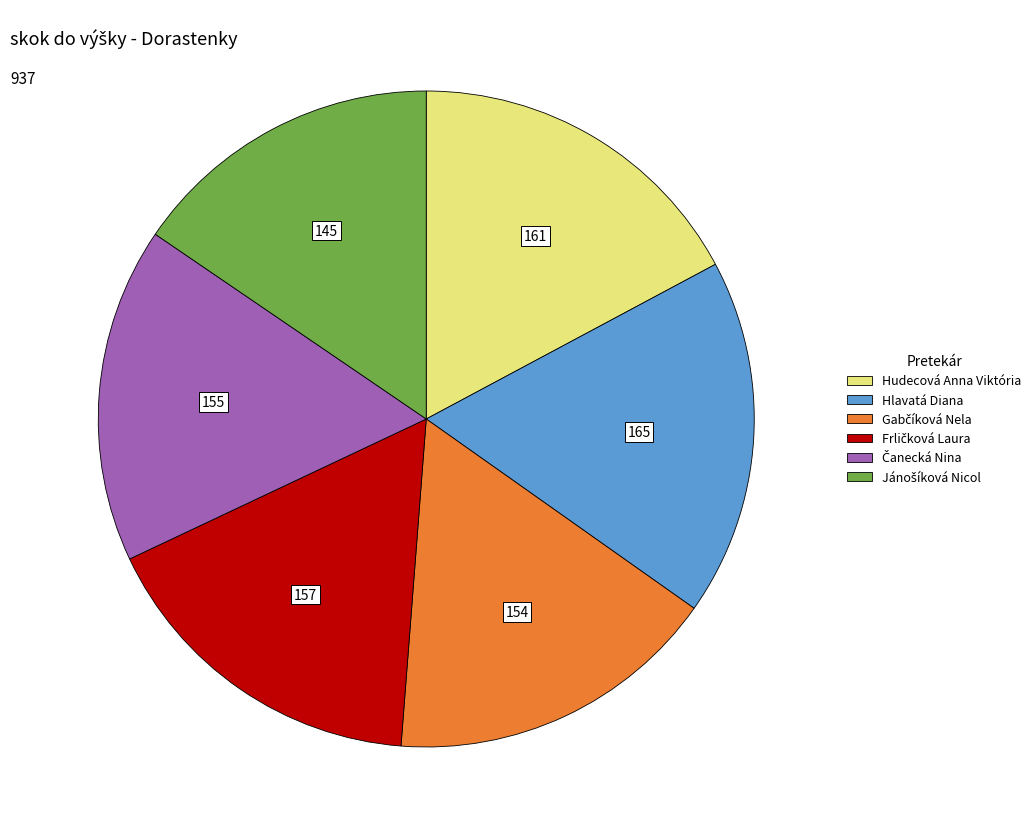

The Hlavatá Diana slice represents 18% of the pie. True or false?

True